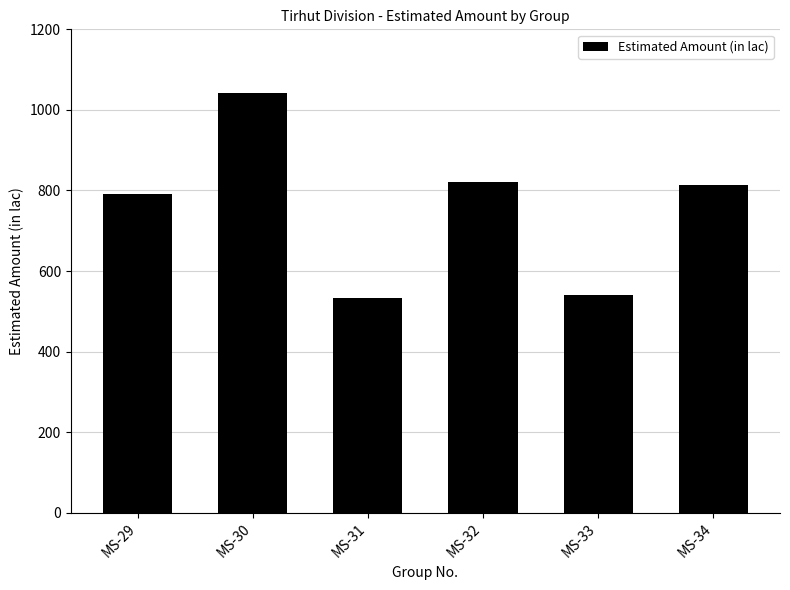

Is it true that the value at MS-29 is 792.0?

True